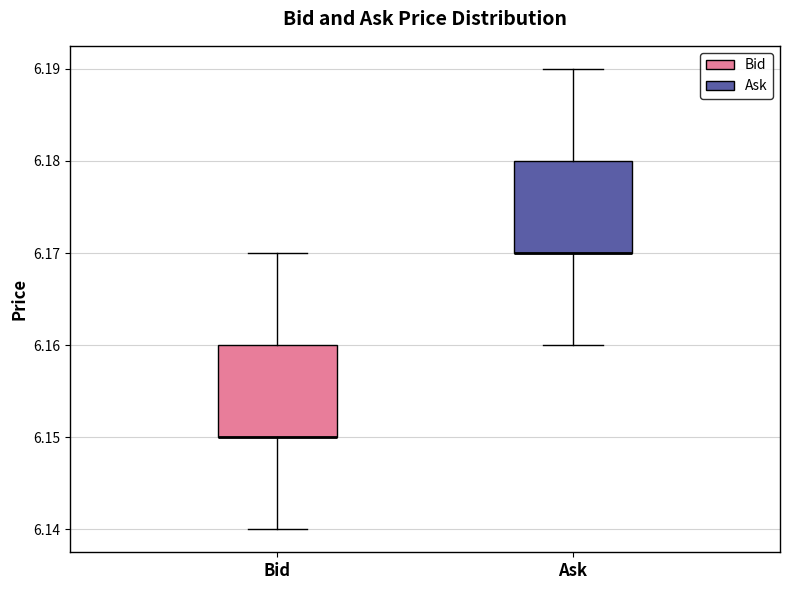

Reading left to right, transcribe this box plot: for each box, give where its median line is, the range the box spans, and where its two whiskers end, as read against the y-axis. The values are not printed on the chart, so give them approximately, as read against the axis.

Bid: median 6.15 (drawn on the box's lower edge), box 6.15 to 6.16, whiskers 6.14 to 6.17
Ask: median 6.17 (drawn on the box's lower edge), box 6.17 to 6.18, whiskers 6.16 to 6.19